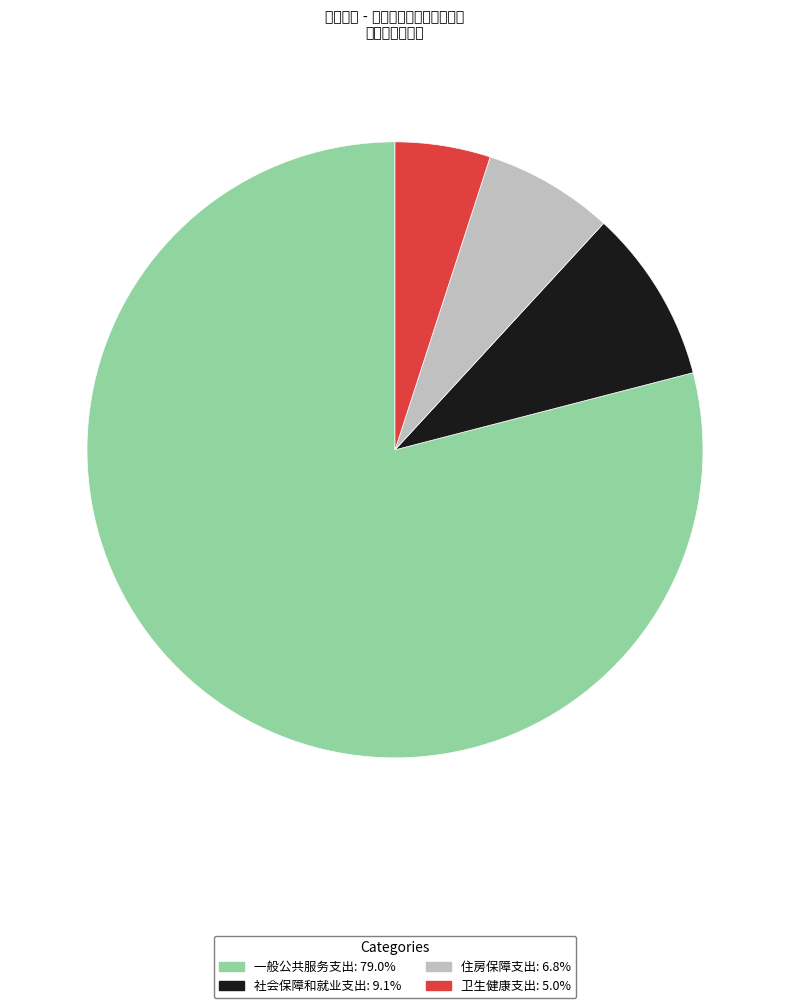

Count the number of slices in the pie.

4